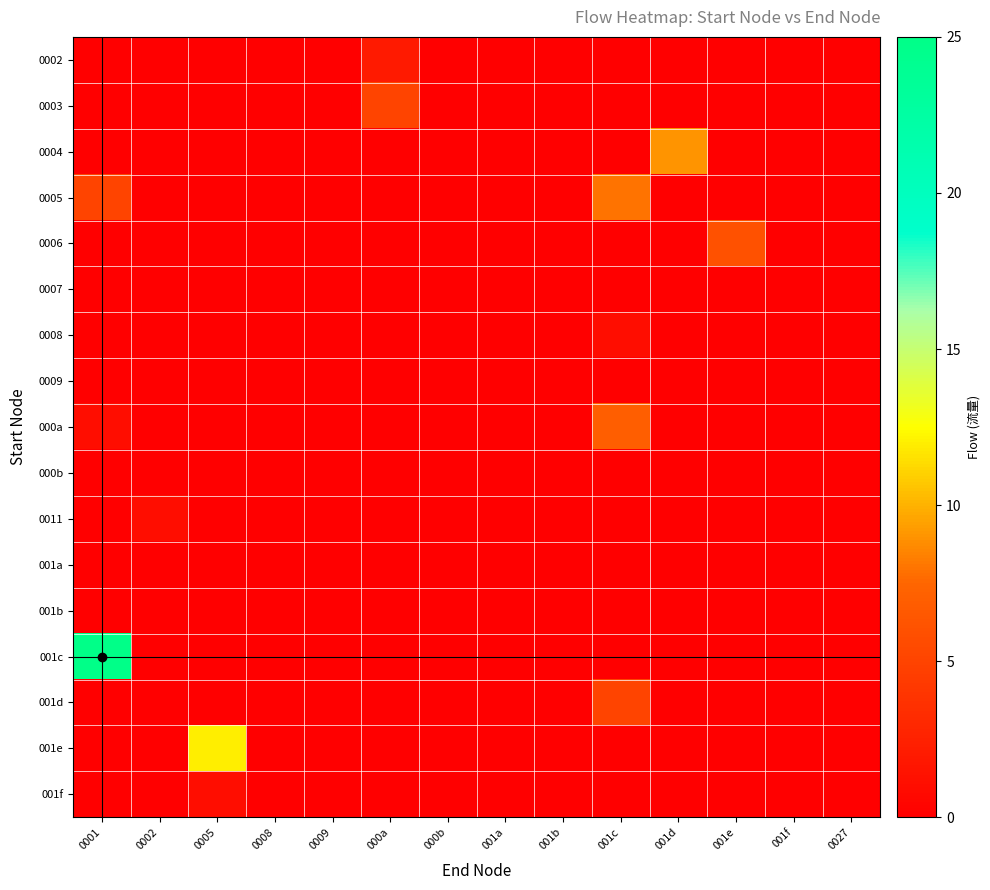

At 0009, list the series in order from largest to smallest.

0002, 0003, 0004, 0005, 0006, 0007, 0008, 0009, 000a, 000b, 0011, 001a, 001b, 001c, 001d, 001e, 001f